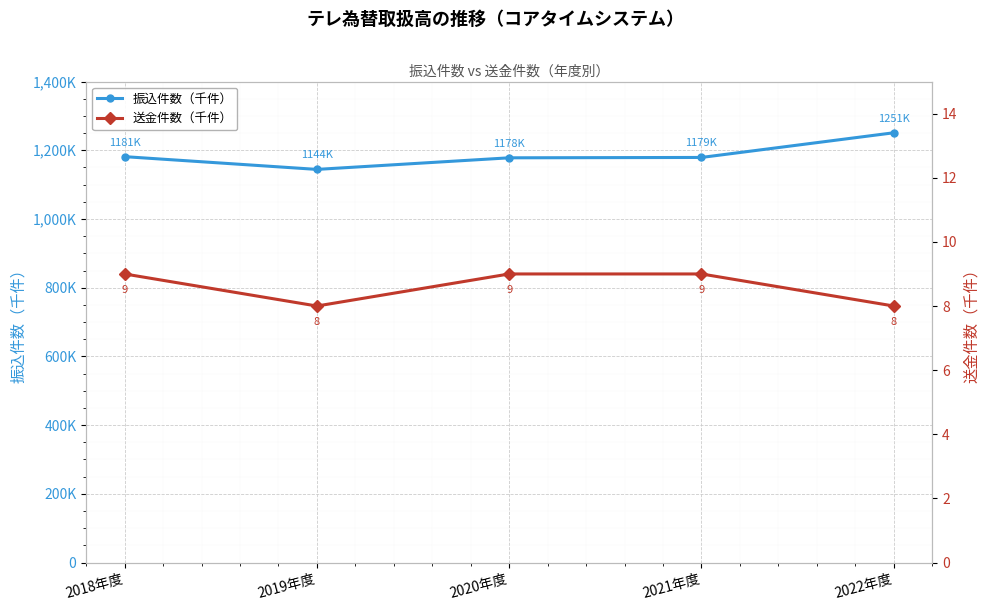

True or false: 振込件数（千件） and 送金件数（千件） cross at least once.

False